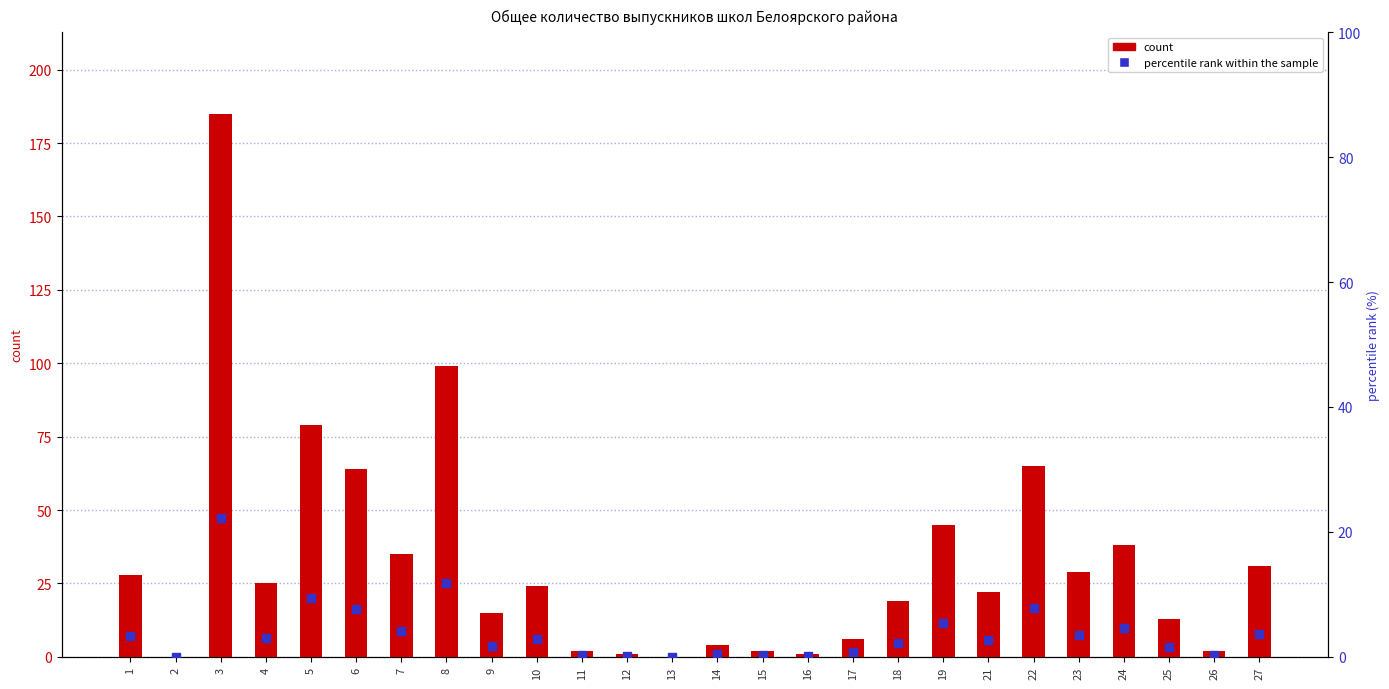

Which series has the largest total across all categories?

count